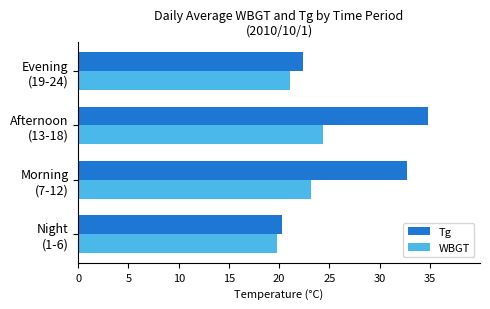

Rank the series by their maximum value, from lowest to highest.

WBGT, Tg